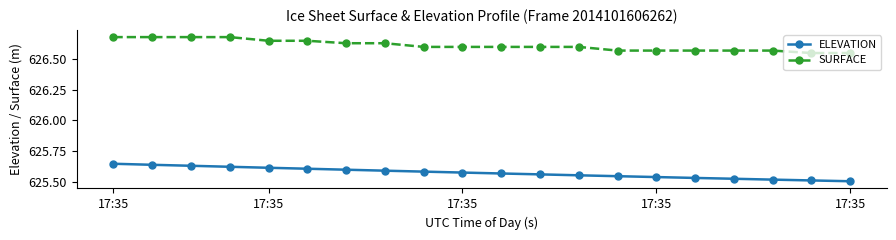

How many lines are shown in the chart?

2